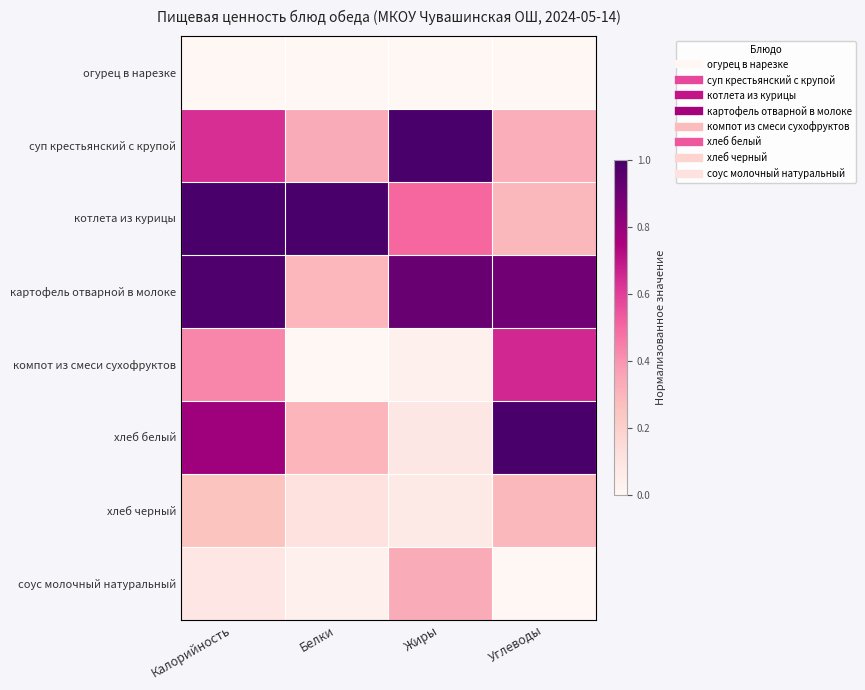

Which category has the highest value across all series?

Жиры